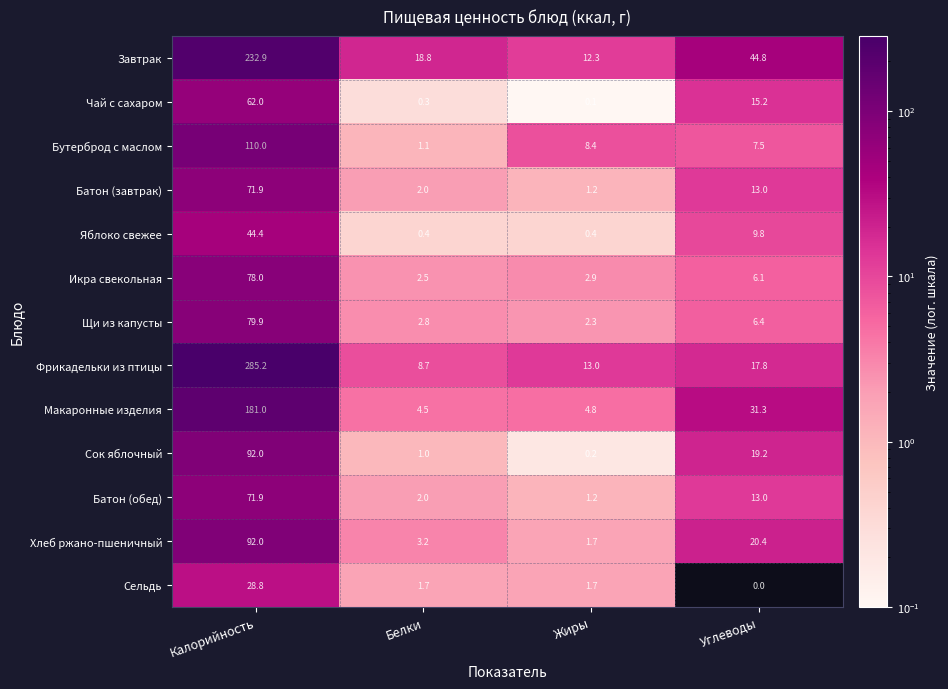

Is it true that Сельдь equals 2.4 at Белки?

False